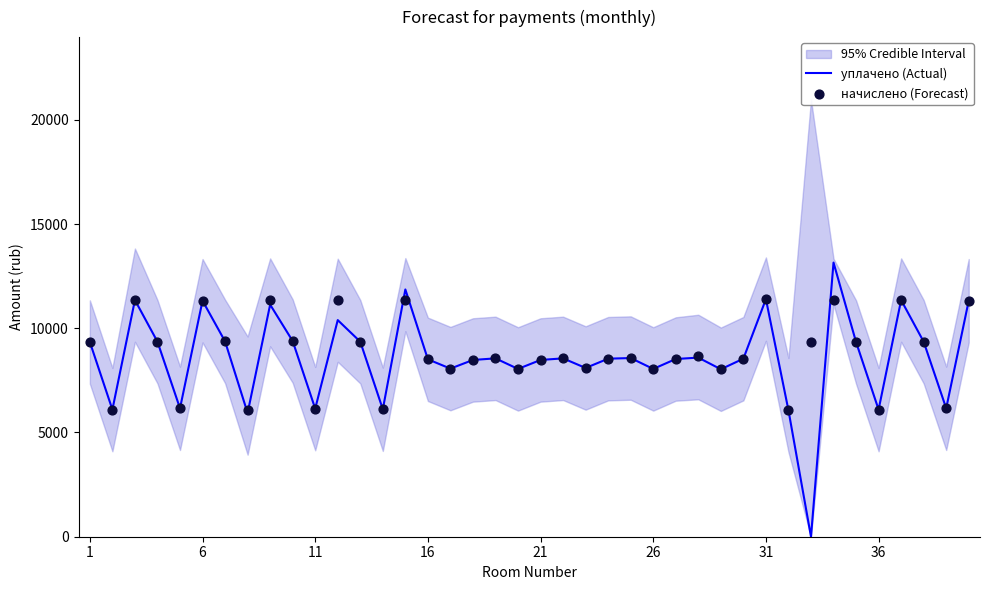

Which series reaches the minimum Y coordinate?

уплачено (Actual)